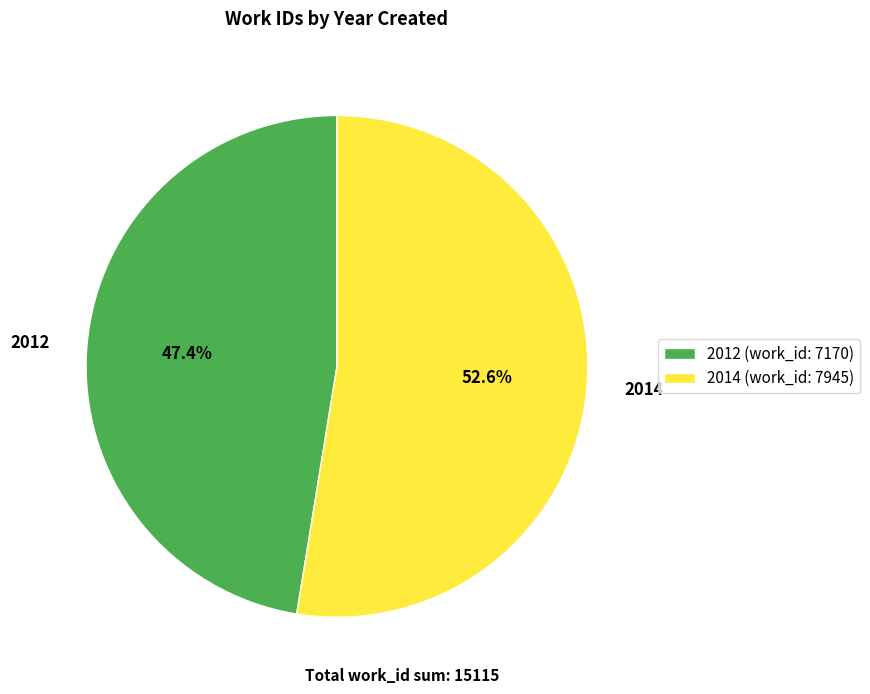

Which slice is the largest?

2014